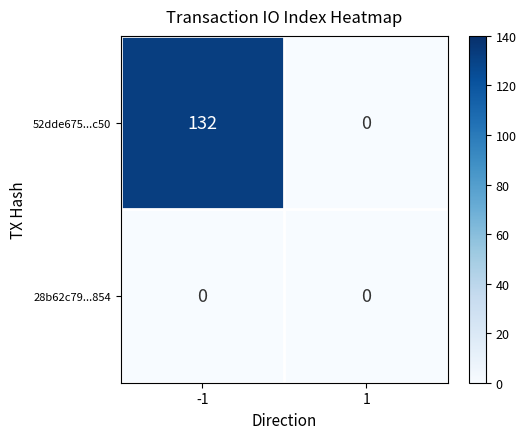

Which series has the largest total across all categories?

52dde675...c50